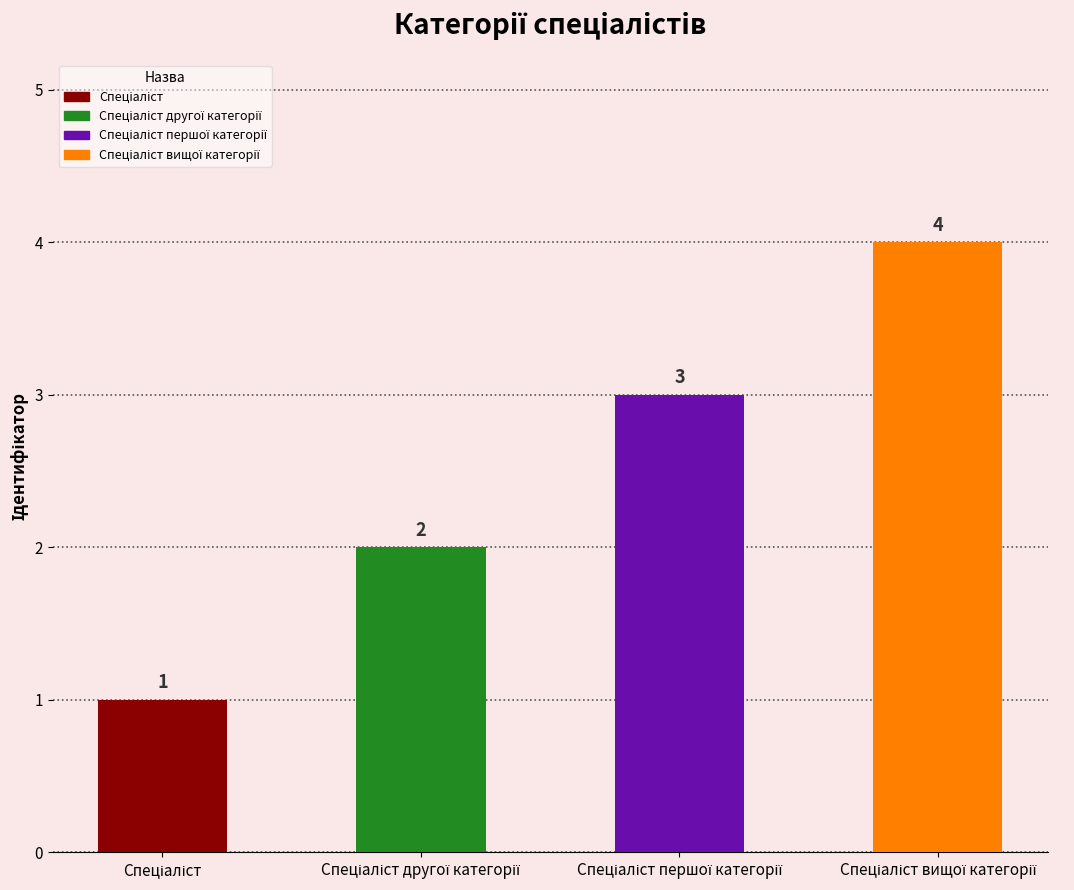

Reading right to left, list all the values displayed in this chart.

4	3	2	1